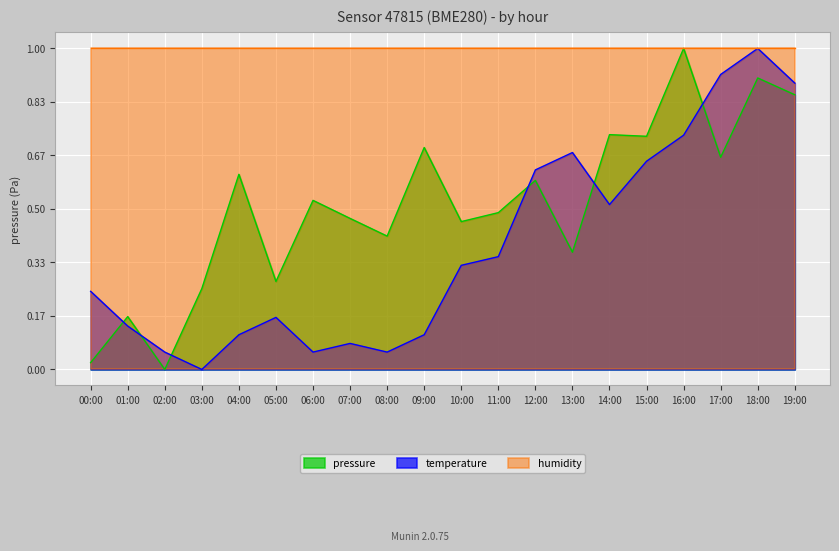

Count the number of data series in this chart.

3